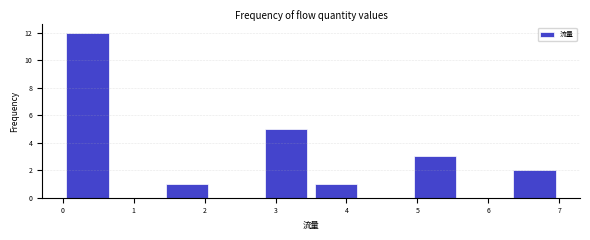

Reading left to right, transcribe this chart: for each bar, give the range it covers on the x-axis and its height. The values are not printed on the chart, so give them approximately, as read against the axis.

0.0 to 0.7: 12
0.7 to 1.4: 0
1.4 to 2.1: 1
2.1 to 2.8: 0
2.8 to 3.5: 5
3.5 to 4.2: 1
4.2 to 4.9: 0
4.9 to 5.6: 3
5.6 to 6.3: 0
6.3 to 7.0: 2